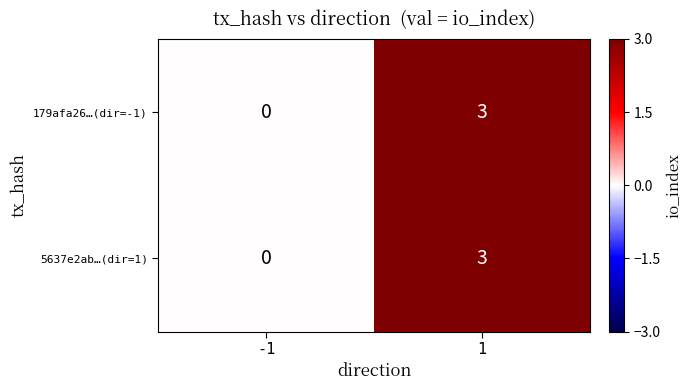

True or false: 5637e2ab…(dir=1) has a value of 0 at -1.

True